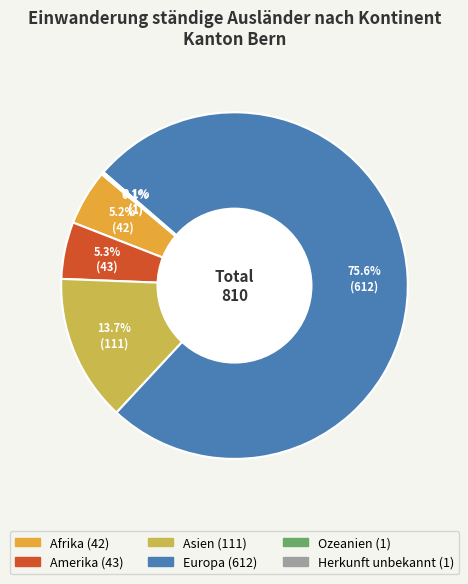

Which slice is the largest?

Europa